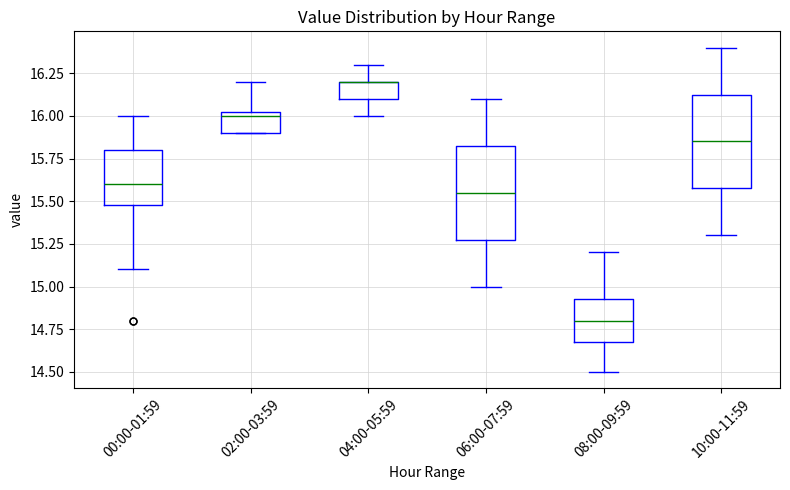

Reading left to right, read every box against the y-axis: the position of its median line, the range the box covers, and the ends of its whiskers. The values are not printed on the chart, so give them approximately, as read against the axis.

00:00-01:59: median 15.60, box 15.50 to 15.80, whiskers 15.10 to 16.00
02:00-03:59: median 16.00, box 15.90 to 16.05, whiskers 15.90 to 16.20
04:00-05:59: median 16.20 (drawn on the box's upper edge), box 16.10 to 16.20, whiskers 16.00 to 16.30
06:00-07:59: median 15.55, box 15.30 to 15.85, whiskers 15.00 to 16.10
08:00-09:59: median 14.80, box 14.70 to 14.95, whiskers 14.50 to 15.20
10:00-11:59: median 15.85, box 15.60 to 16.15, whiskers 15.30 to 16.40